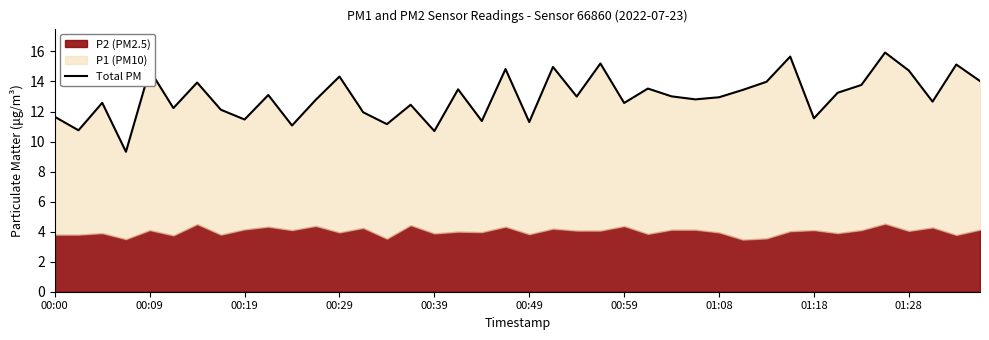

How many points are higher than both their immediate neighbors (excluding endpoints)?

14